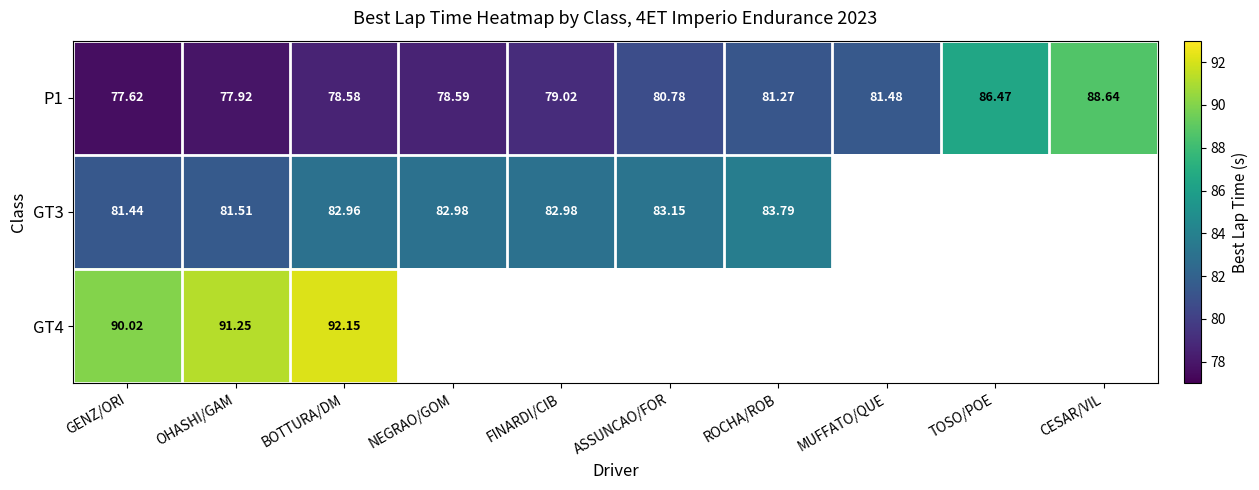

At which label does P1 first exceed 80?

ASSUNCAO/FOR